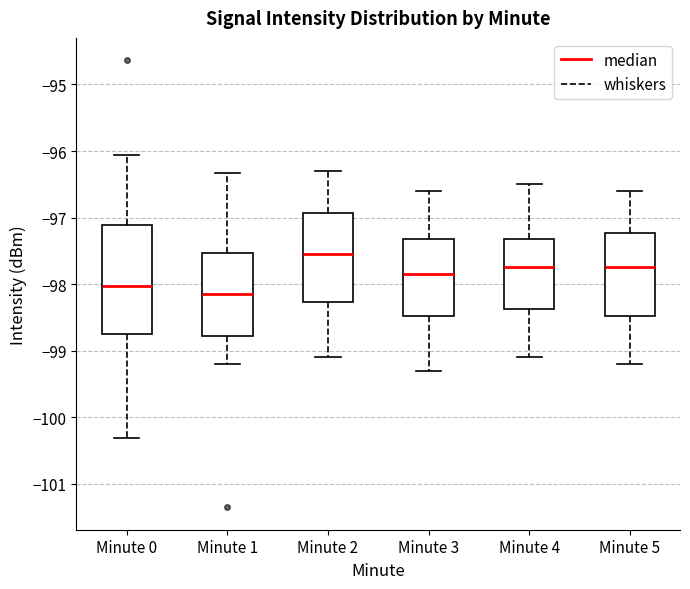

Reading left to right, read every box against the y-axis: the position of its median line, the range the box covers, and the ends of its whiskers. The values are not printed on the chart, so give them approximately, as read against the axis.

Minute 0: median -98.0, box -98.7 to -97.1, whiskers -100.3 to -96.1
Minute 1: median -98.1, box -98.8 to -97.5, whiskers -99.2 to -96.3
Minute 2: median -97.5, box -98.3 to -96.9, whiskers -99.1 to -96.3
Minute 3: median -97.8, box -98.5 to -97.3, whiskers -99.3 to -96.6
Minute 4: median -97.7, box -98.4 to -97.3, whiskers -99.1 to -96.5
Minute 5: median -97.7, box -98.5 to -97.2, whiskers -99.2 to -96.6